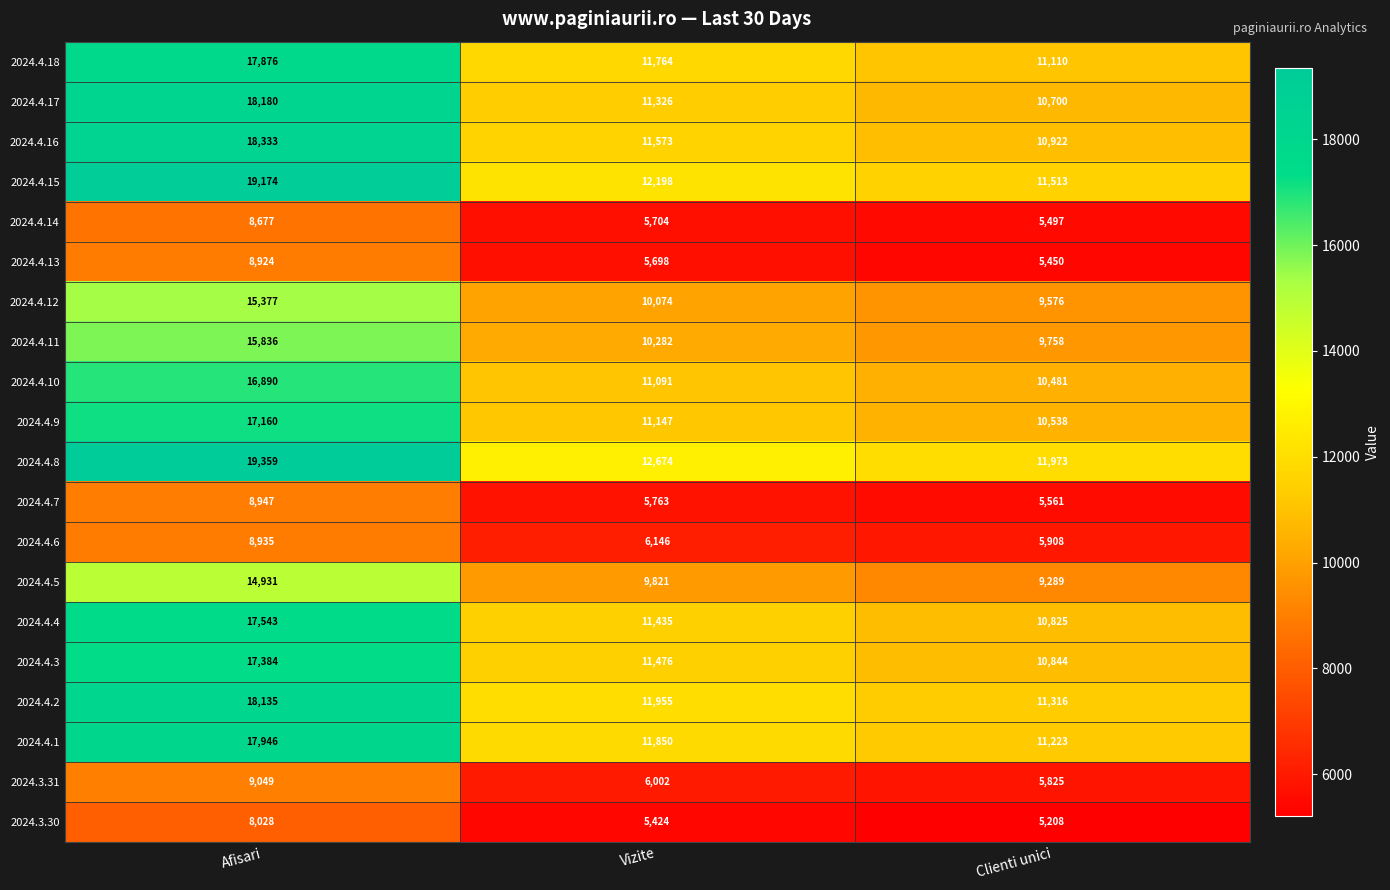

Count the number of categories in the chart.

3